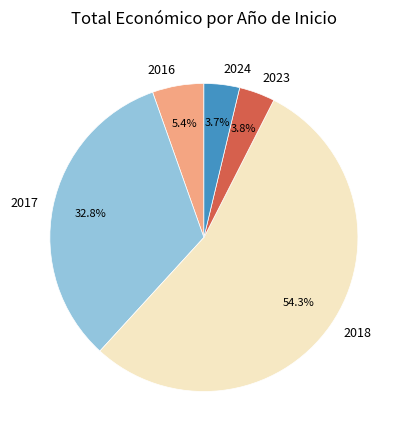

Is there any slice that represents more than half of the pie?

Yes